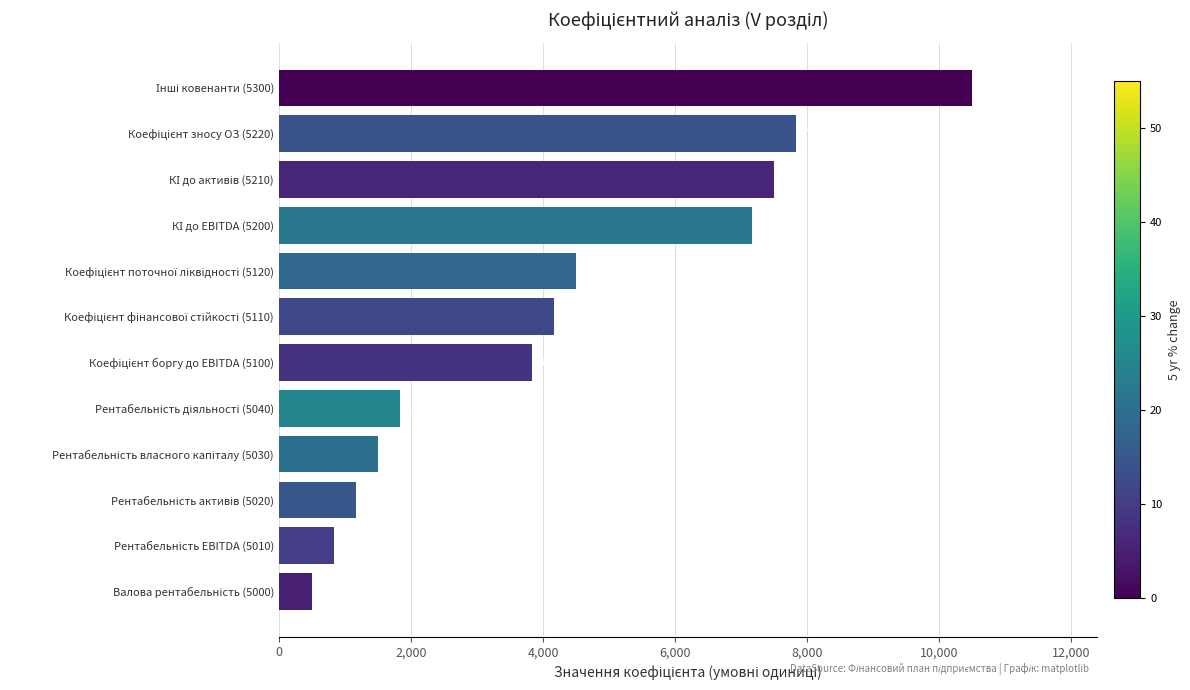

Count the number of data series in this chart.

1